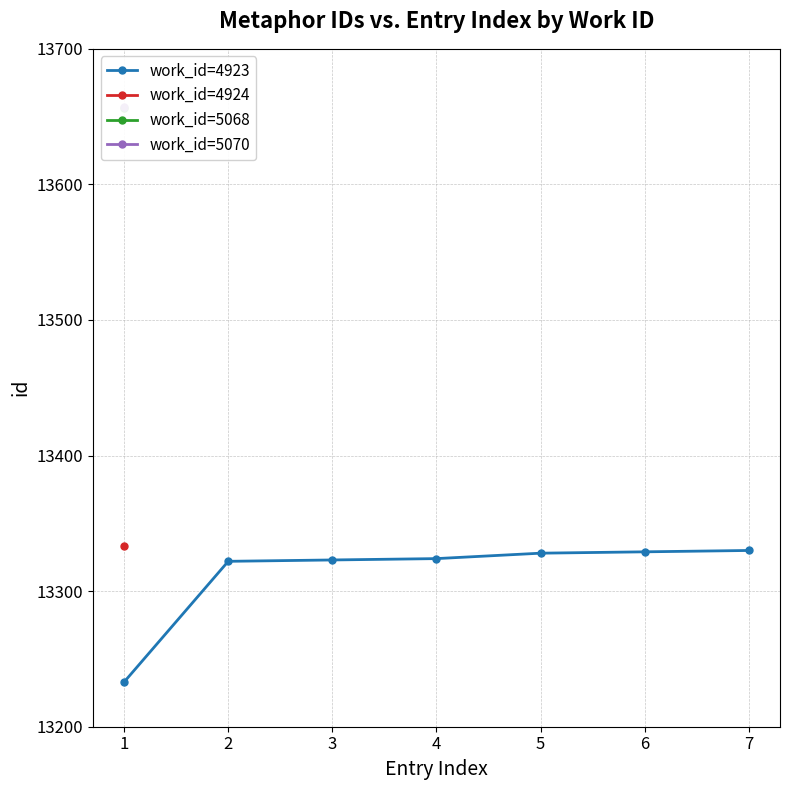

Count the number of categories in the chart.

7